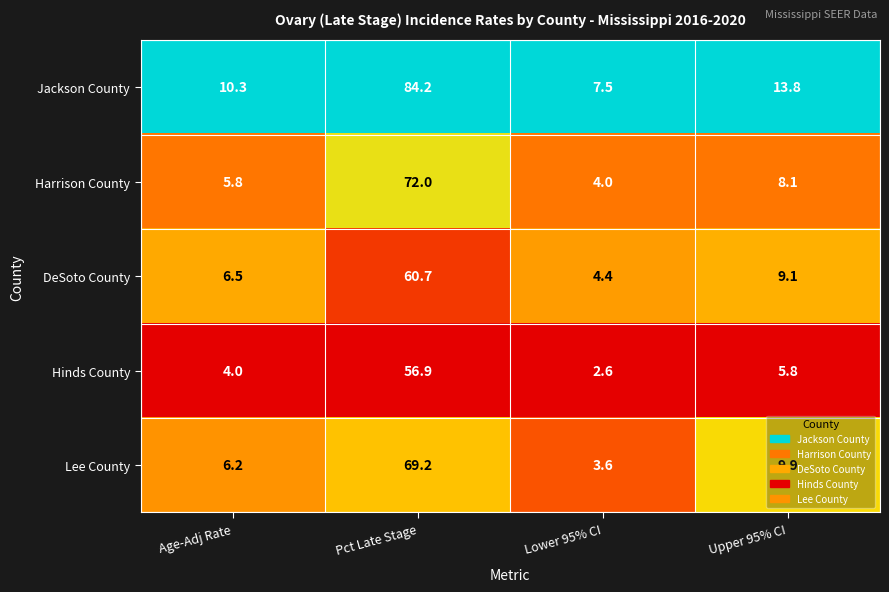

Where is DeSoto County nearest to the value 32?

Upper 95% CI